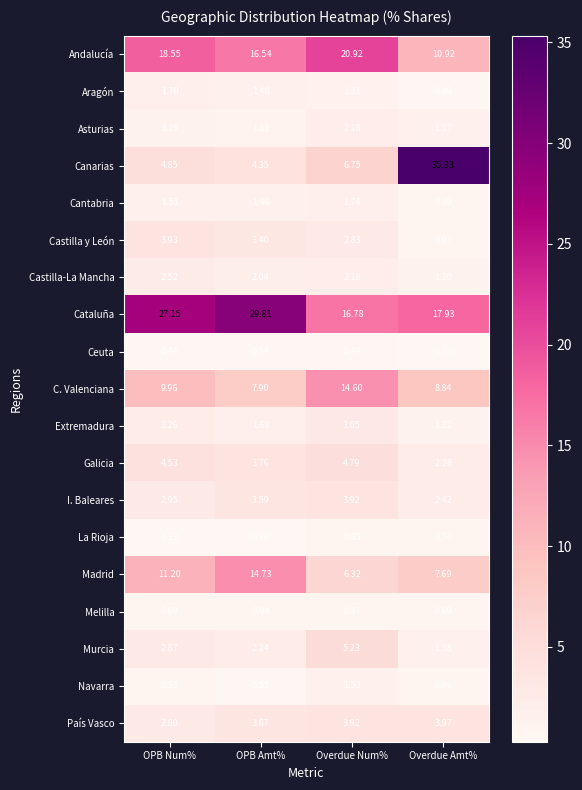

What is the smallest value displayed?

0.3